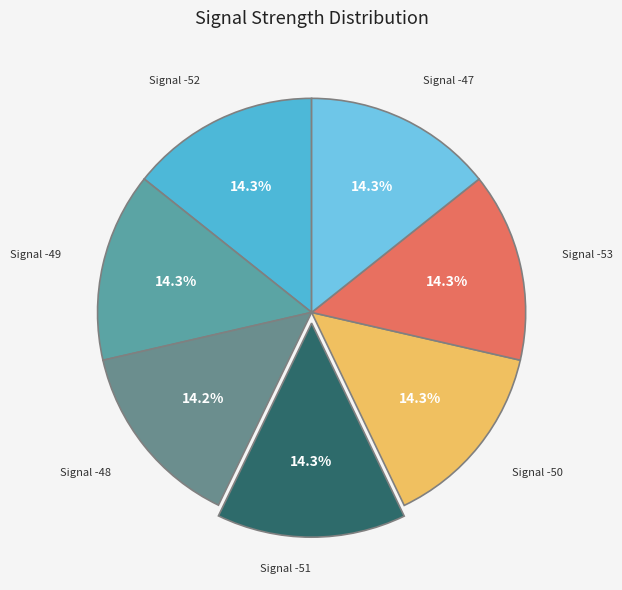

How many segments does this pie chart have?

7